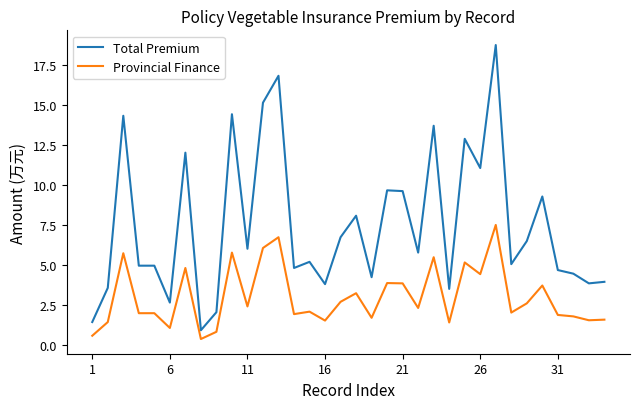

What is the greatest value displayed?

18.7